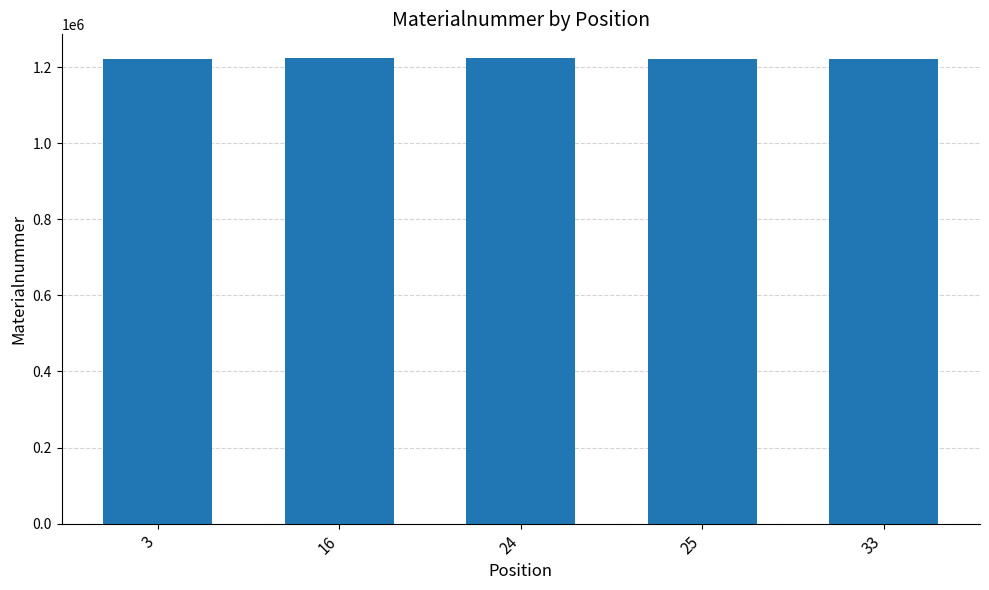

Is it true that the value at 24 is 1223490?

True